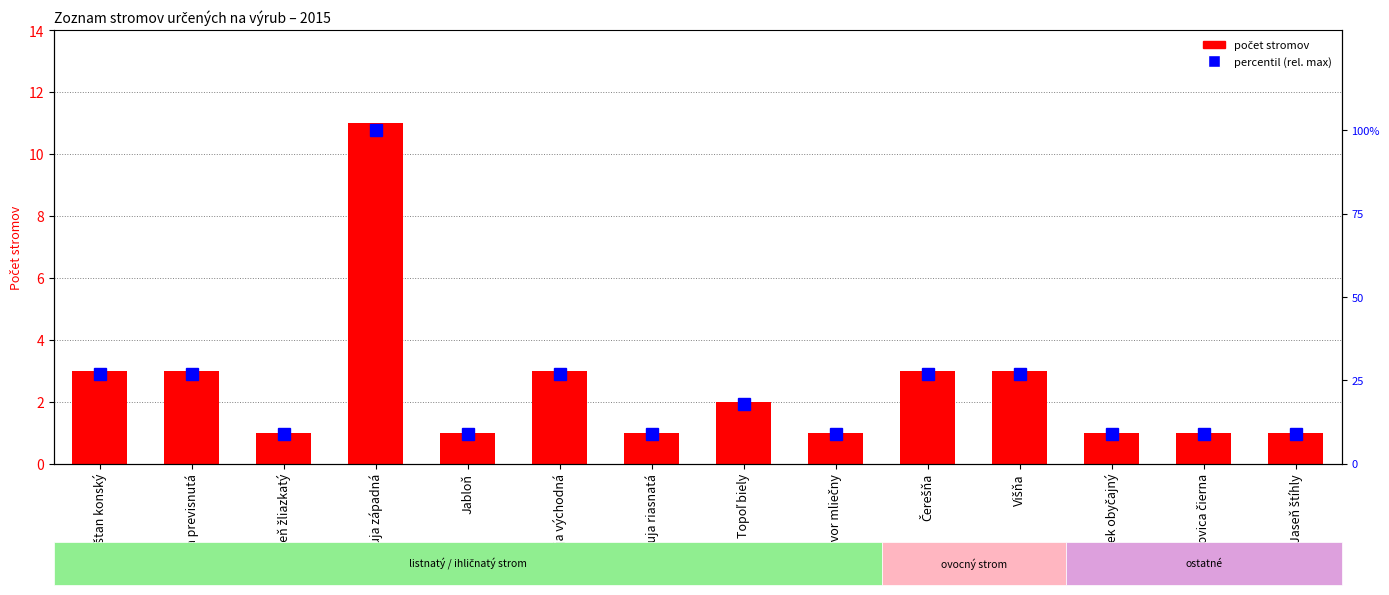

The value of percentil (rel. max) at Čerešňa is 42. True or false?

False